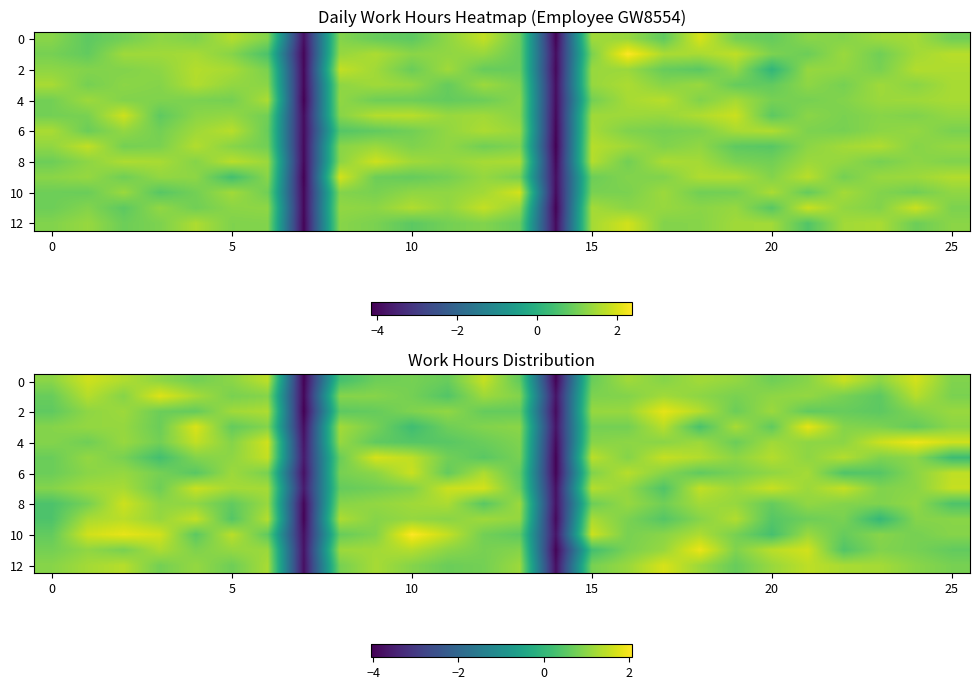

How many positive values does the 4 series have?

24